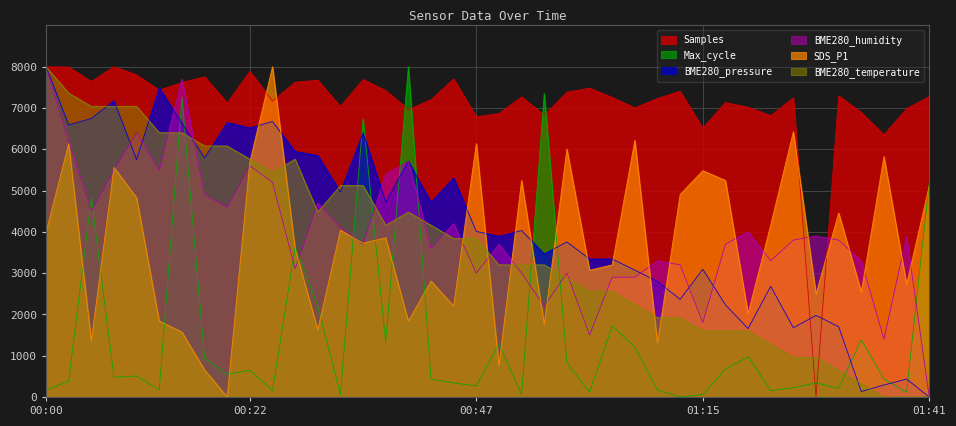

Where do Max_cycle and Samples first cross each other?

00:37 and 00:39